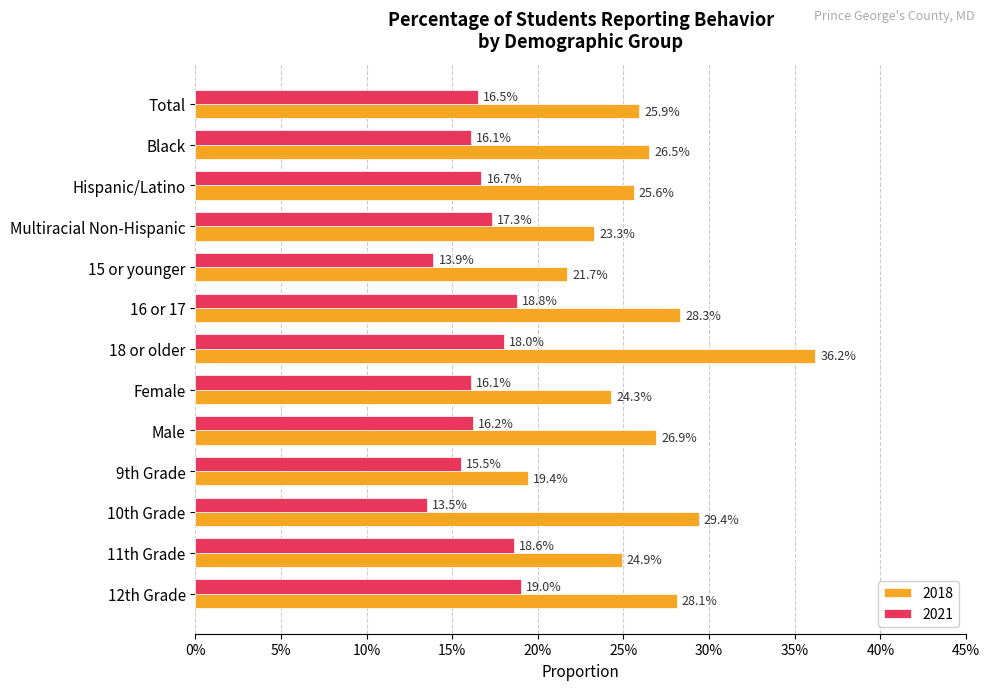

Which category has the lowest value in the 2018 series?

9th Grade